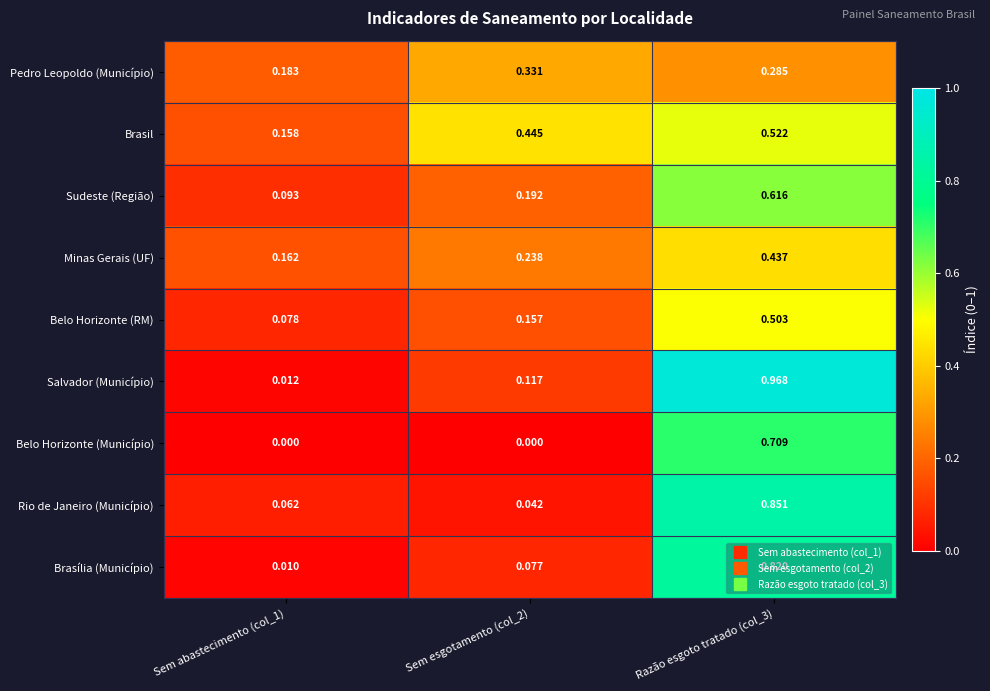

Is the value of Brasil at Razão esgoto tratado (col_3) greater than the value of Salvador (Município) at Razão esgoto tratado (col_3)?

No